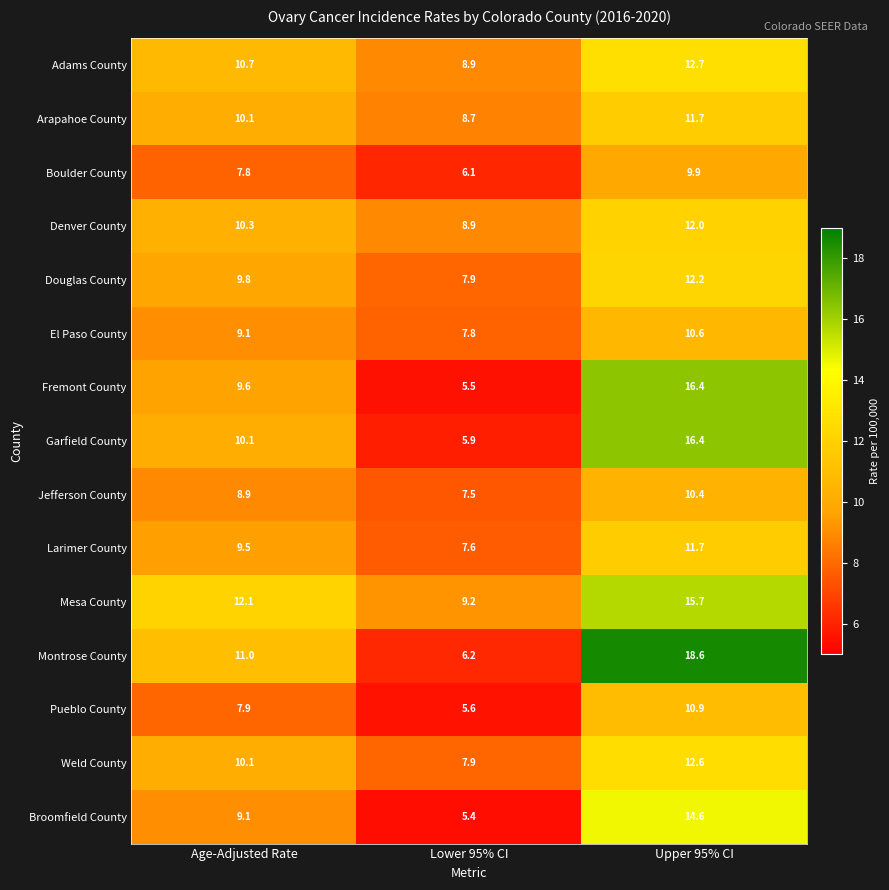

At which label is Mesa County closest to 12?

Age-Adjusted Rate